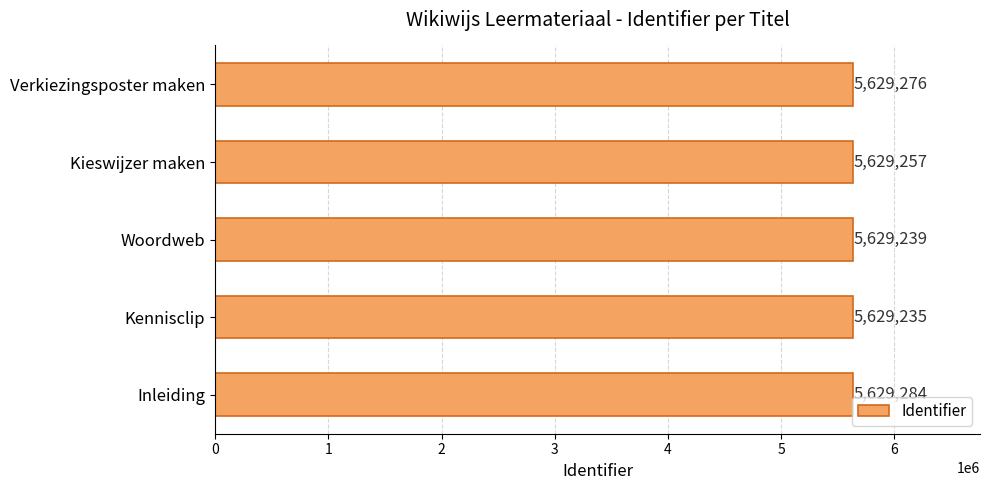

What is the smallest value displayed?

5629235